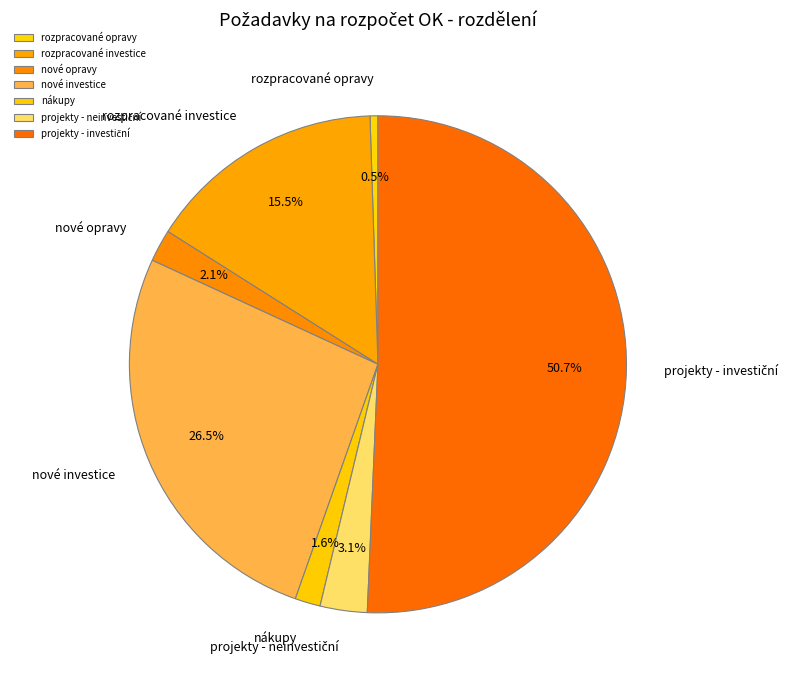

To the nearest percent, what portion does nové opravy represent?

2%